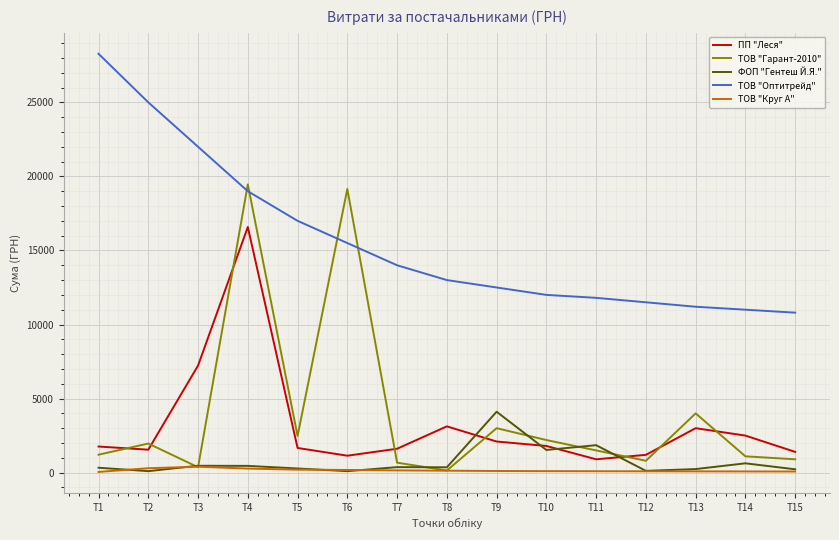

What is the total value across all series at T9?

21821.5